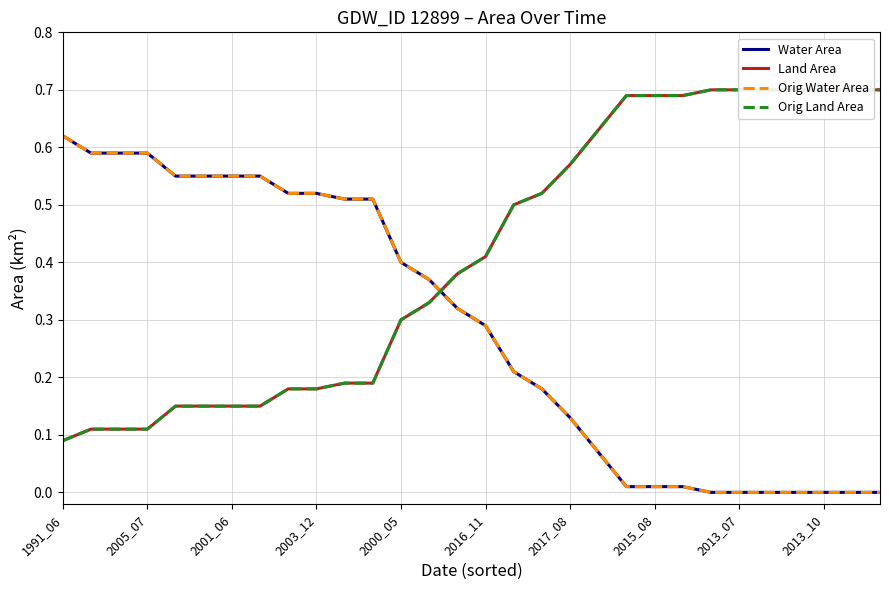

What is the label of the 26th point from the right?

2000_05